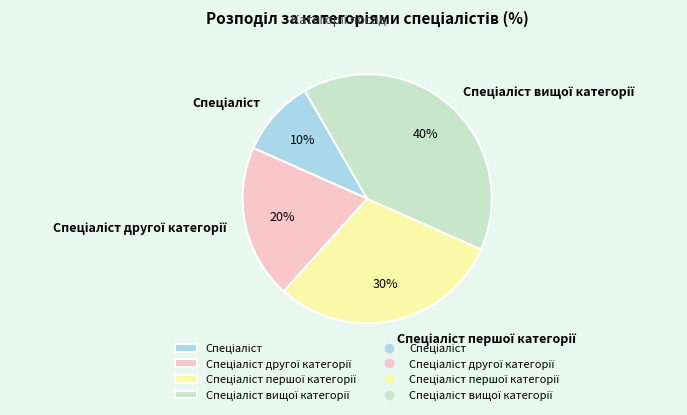

Is there any slice that represents more than half of the pie?

No